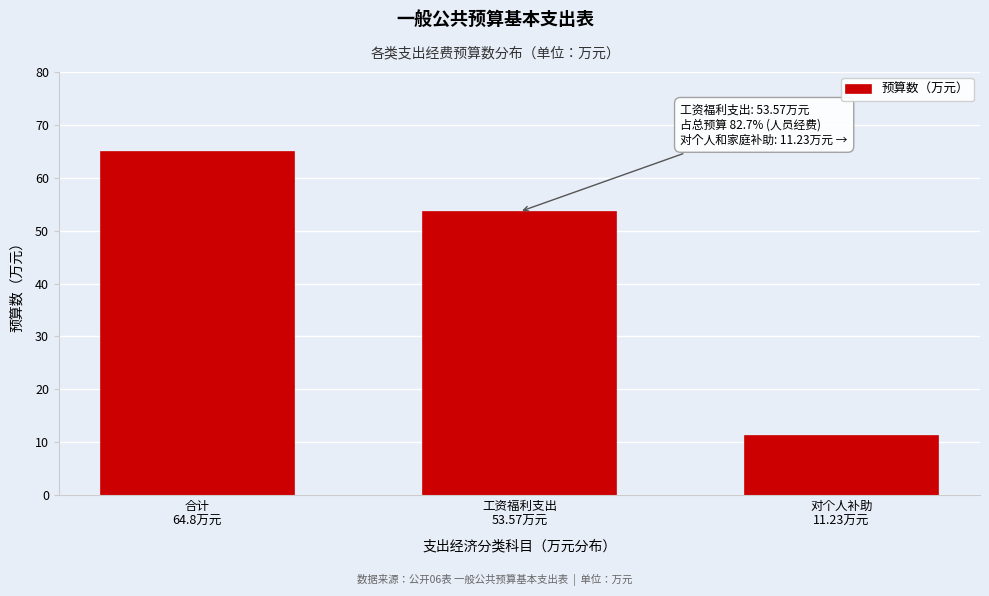

Reading right to left, extract all data points from this chart.

11.2	53.6	64.8